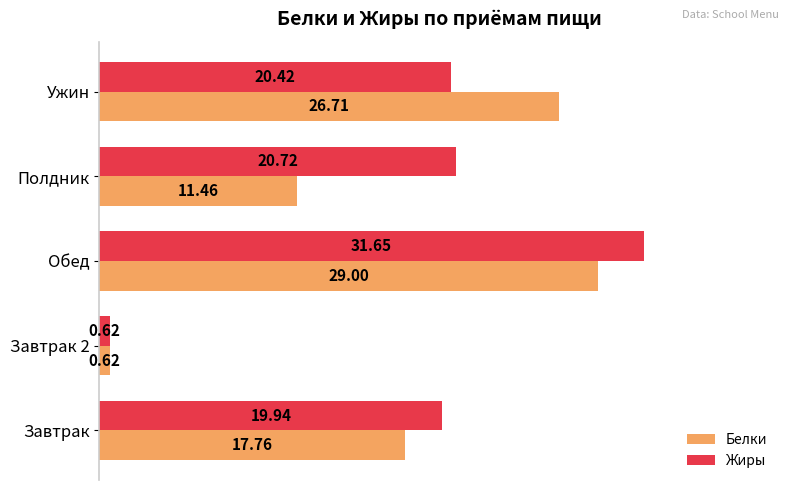

What is the average value of the Жиры series?

18.7